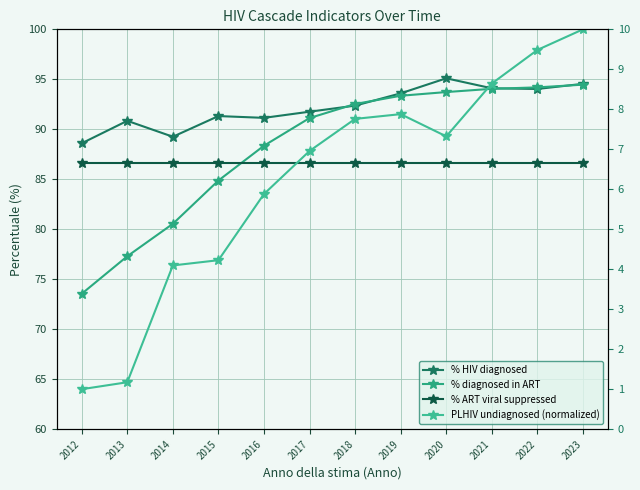

What is the highest value of the % HIV diagnosed series?

95.1